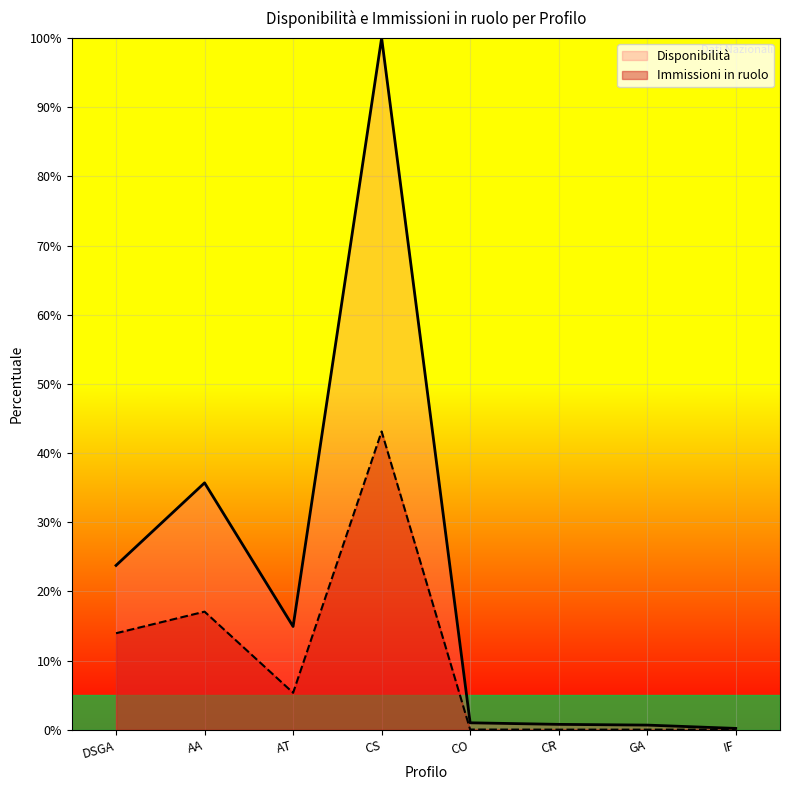

Where is Immissioni in ruolo nearest to the value 21?

AA